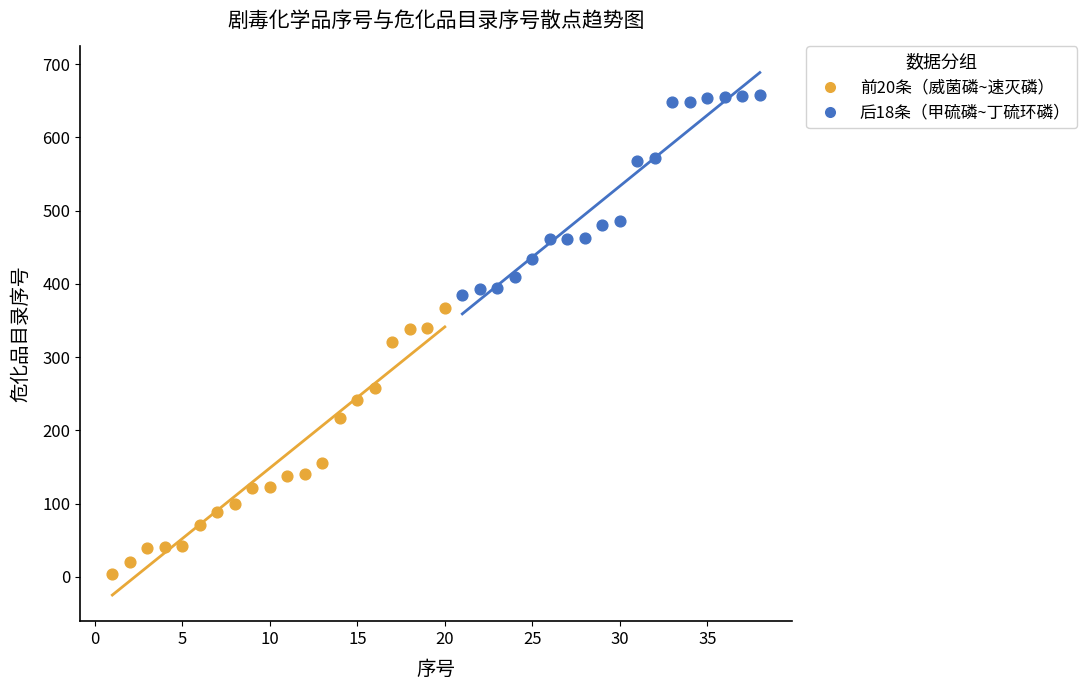

Which series reaches the maximum Y coordinate?

后18条（甲硫磷~丁硫环磷）